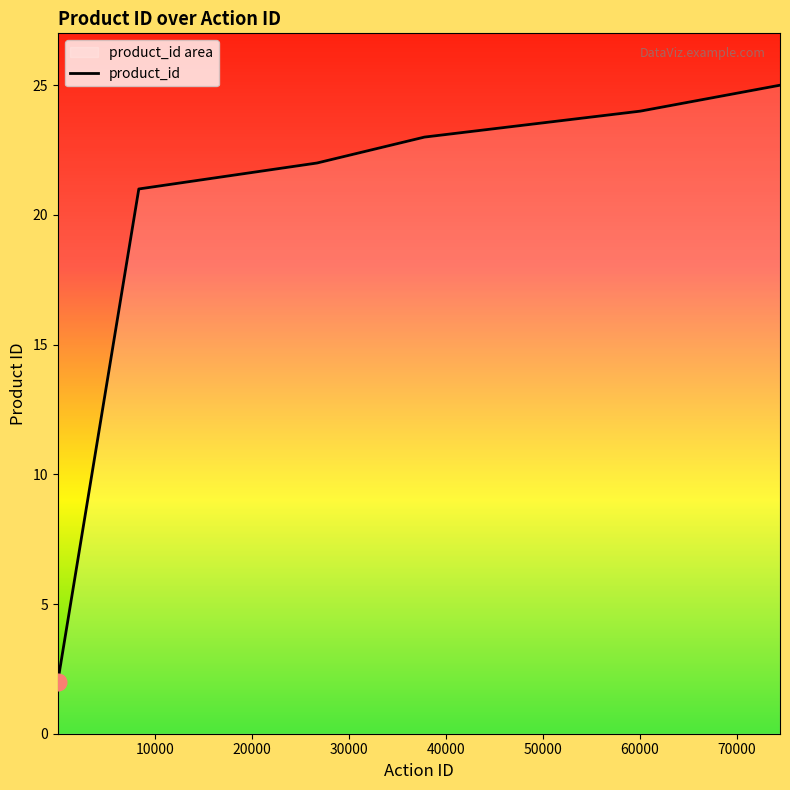

Reading left to right, what are all the values shown in this chart?

2	21	22	22	22	22	22	22	22	23	24	25	25	25	25